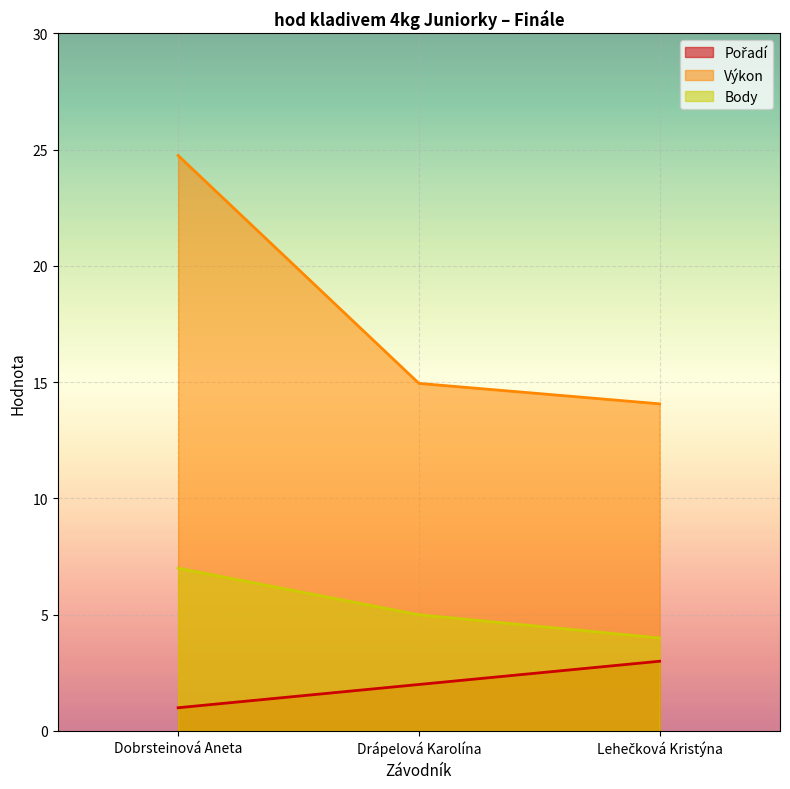

Reading right to left, transcribe all the data shown in this chart.

Pořadí: 3.0	2.0	1.0
Výkon: 14.1	14.9	24.8
Body: 4.0	5.0	7.0